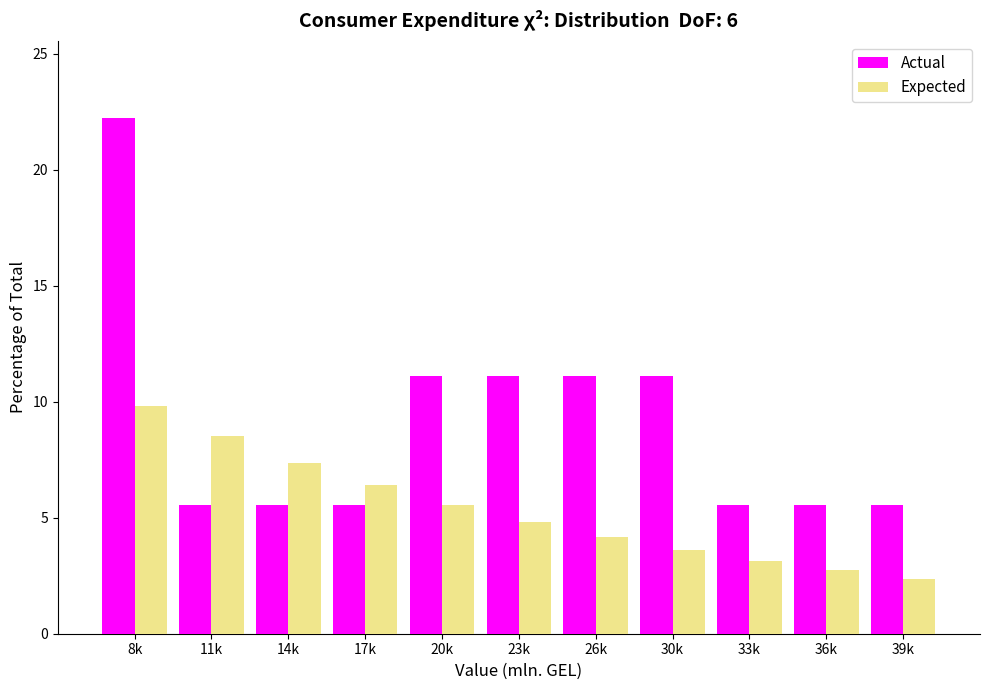

Reading right to left, what are all the values shown in this chart?

Actual: 5.6	5.6	5.6	11.1	11.1	11.1	11.1	5.6	5.6	5.6	22.2
Expected: 2.4	2.7	3.1	3.6	4.2	4.8	5.6	6.4	7.4	8.5	9.8